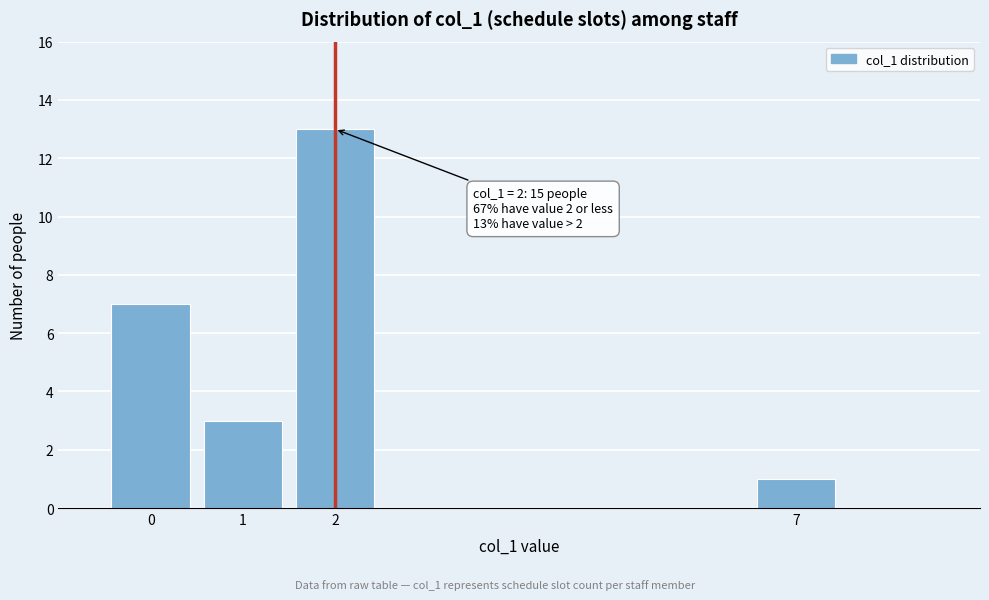

Reading right to left, extract all data points from this chart.

7=1	2=13	1=3	0=7